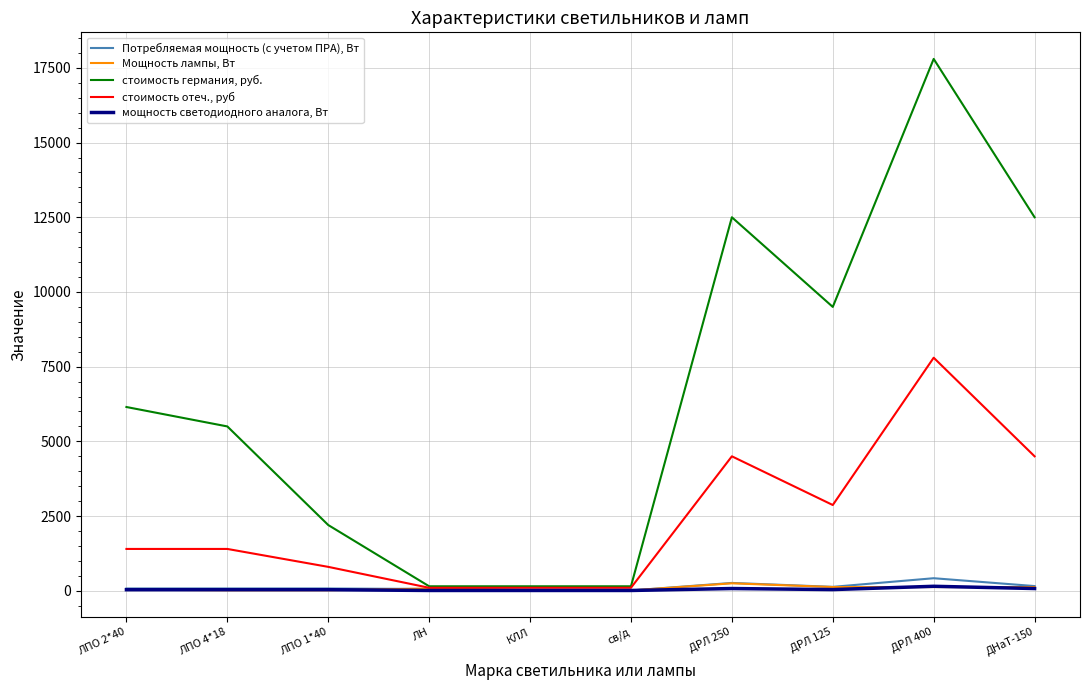

Is it true that стоимость отеч., руб equals 10948.9 at ДРЛ 400?

False